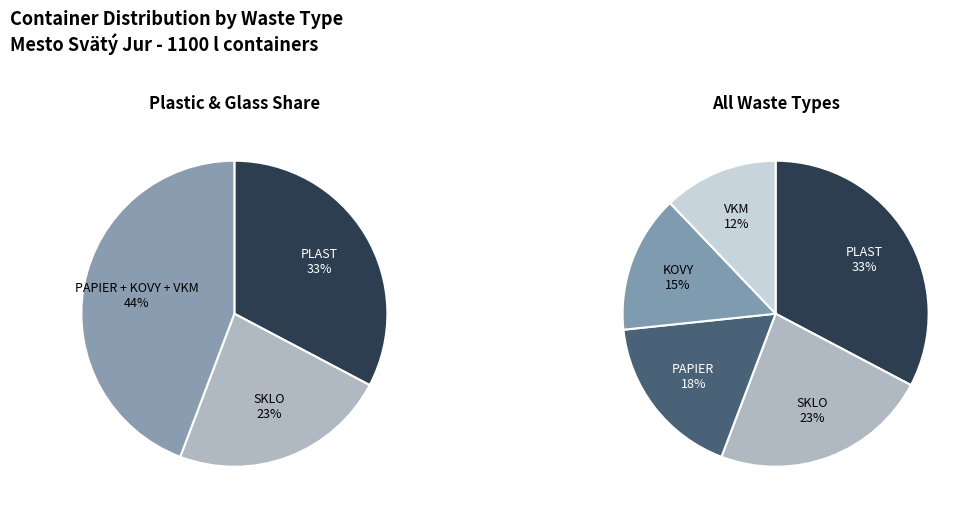

To the nearest percent, what is the combined percentage of SKLO and KOVY?

38%